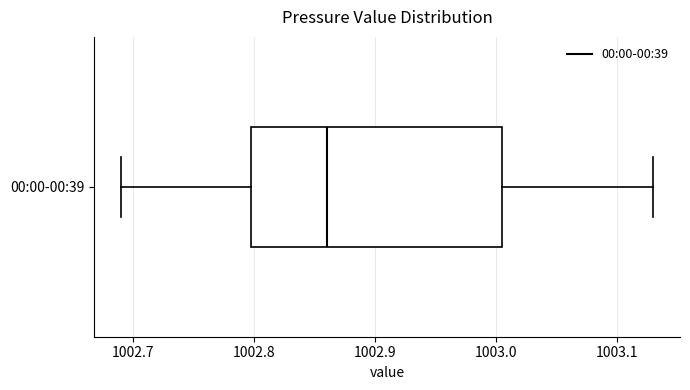

Read this box plot against the x-axis: the position of the median line, the range covered by the box, and the ends of both whiskers. The values are not printed on the chart, so give them approximately, as read against the axis.

median 1002.86, box 1002.80 to 1003.01, whiskers 1002.69 to 1003.13